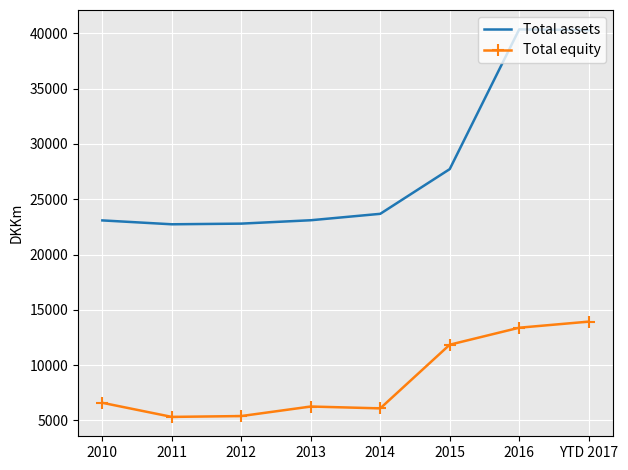

What is the sum of all Total equity values?

68755.0